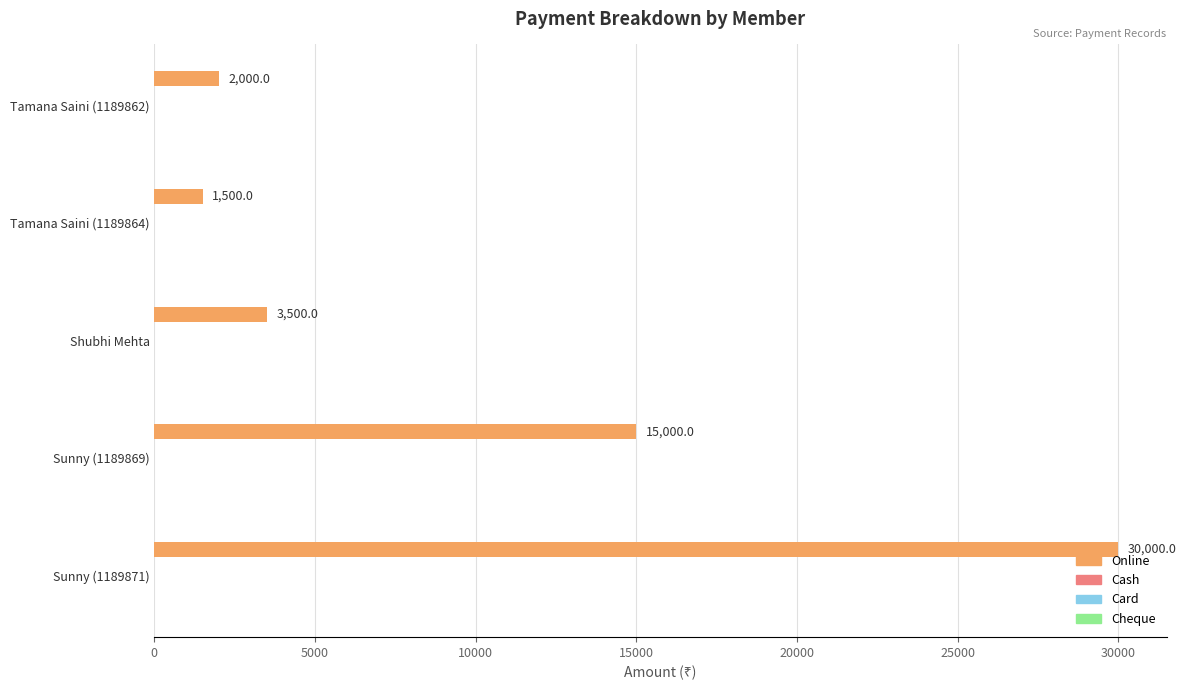

Approximately how many times larger is the value at Sunny (1189869) compared to Tamana Saini (1189862)?

7.5